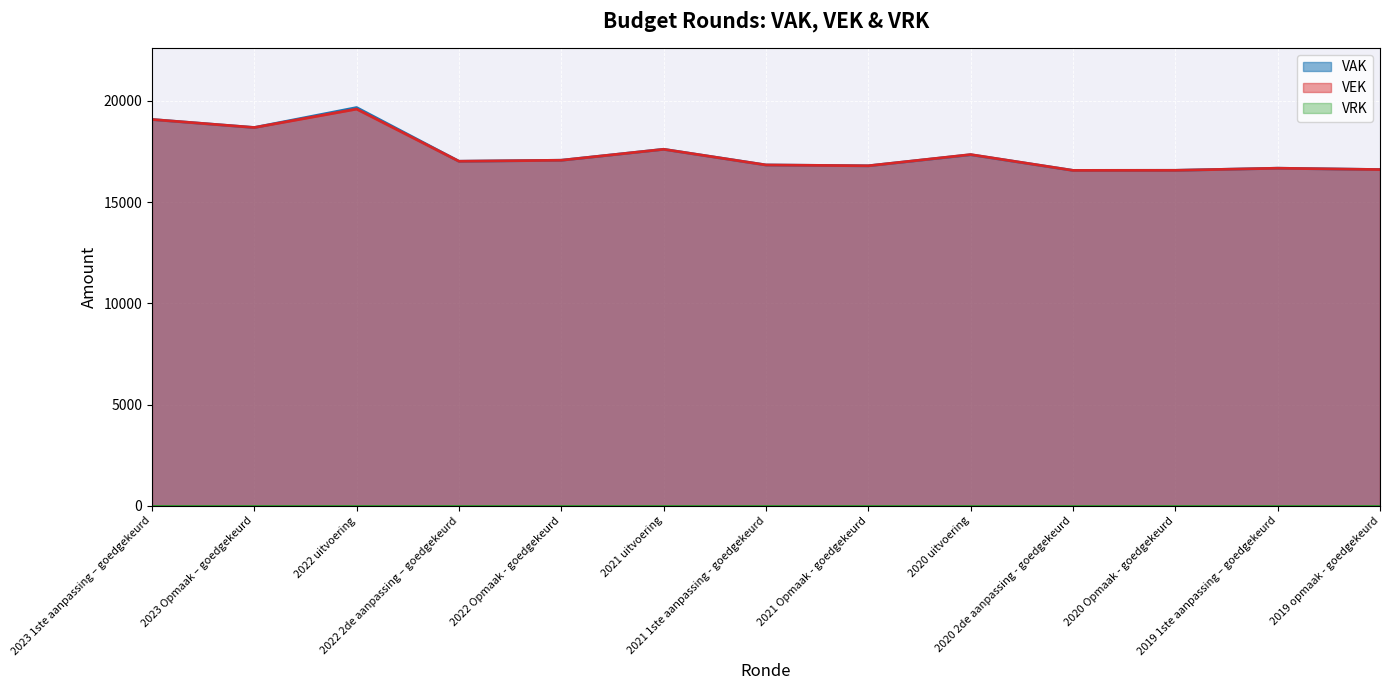

Reading left to right, list all the values displayed in this chart.

VAK: 2023 1ste aanpassing – goedgekeurd=19082	2023 Opmaak – goedgekeurd=18685	2022 uitvoering=19671	2022 2de aanpassing – goedgekeurd=17018	2022 Opmaak - goedgekeurd=17068	2021 uitvoering=17609	2021 1ste aanpassing - goedgekeurd=16835	2021 Opmaak - goedgekeurd=16794	2020 uitvoering=17341	2020 2de aanpassing - goedgekeurd=16567	2020 Opmaak - goedgekeurd=16570	2019 1ste aanpassing – goedgekeurd=16674	2019 opmaak - goedgekeurd=16608
VEK: 2023 1ste aanpassing – goedgekeurd=19082	2023 Opmaak – goedgekeurd=18685	2022 uitvoering=19596	2022 2de aanpassing – goedgekeurd=17018	2022 Opmaak - goedgekeurd=17068	2021 uitvoering=17609	2021 1ste aanpassing - goedgekeurd=16835	2021 Opmaak - goedgekeurd=16794	2020 uitvoering=17348	2020 2de aanpassing - goedgekeurd=16567	2020 Opmaak - goedgekeurd=16570	2019 1ste aanpassing – goedgekeurd=16674	2019 opmaak - goedgekeurd=16608